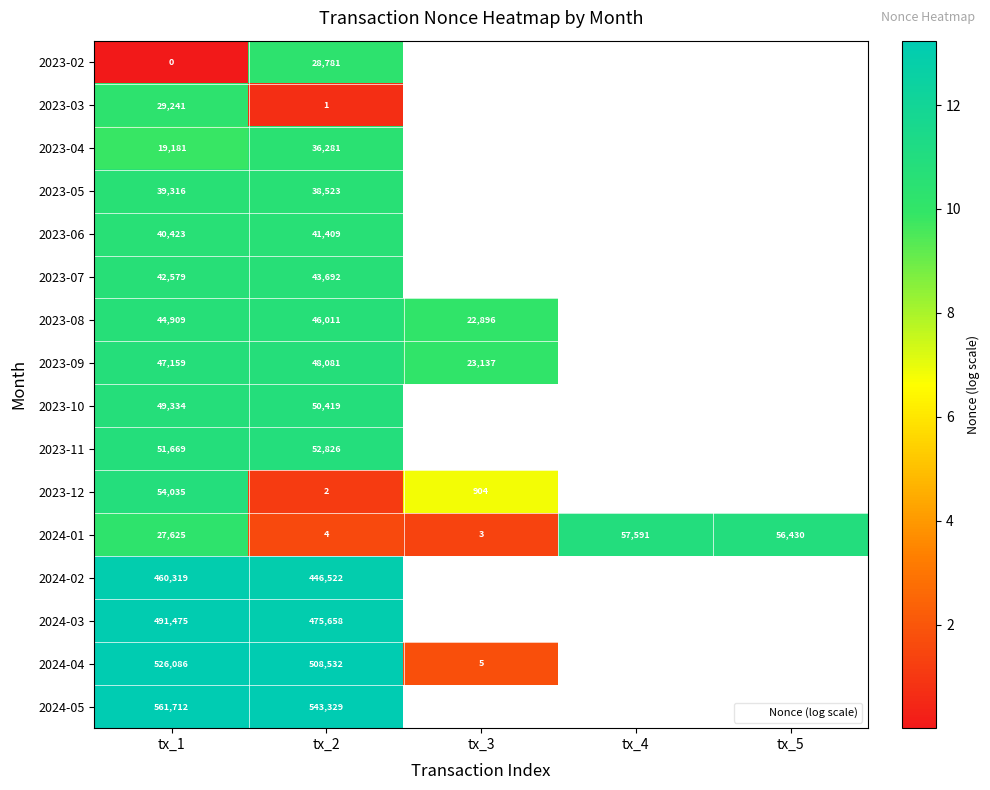

Is it true that 2024-01 equals 7.1 at tx_5?

False